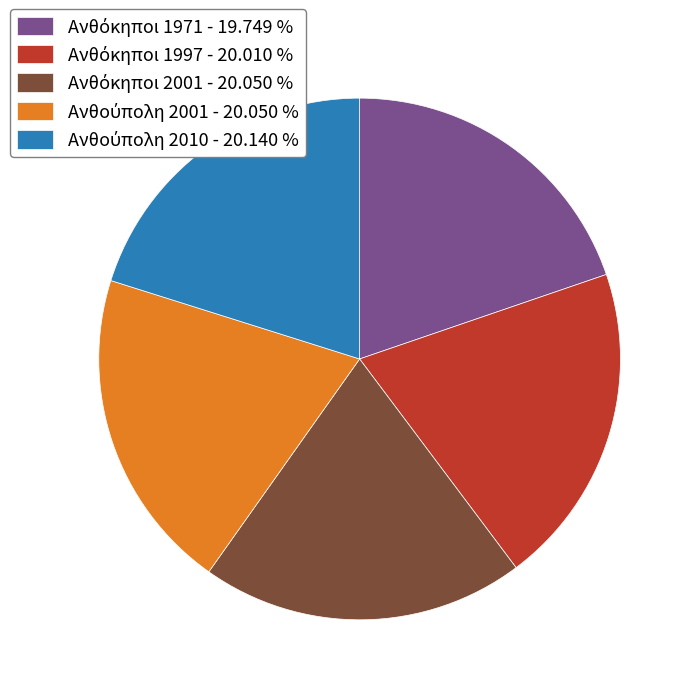

Is there a majority slice in this chart?

No